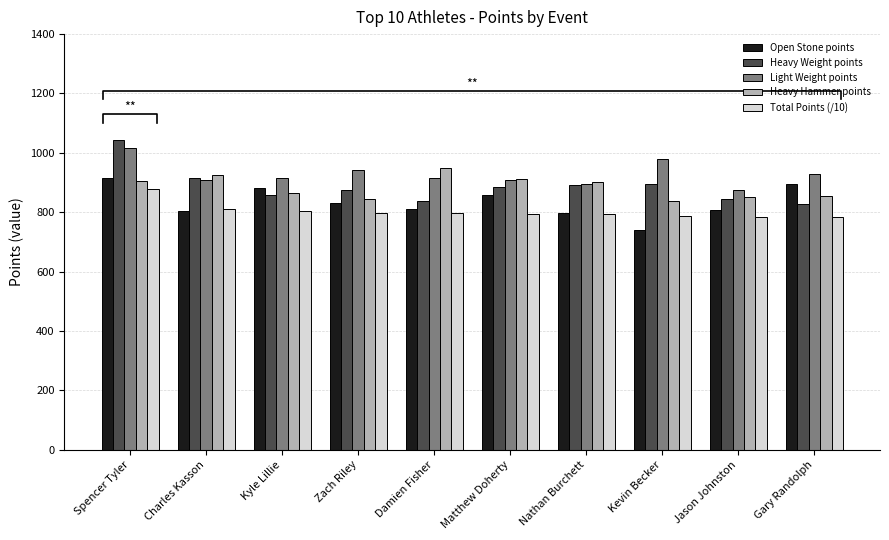

How many bars are there in each group?

5